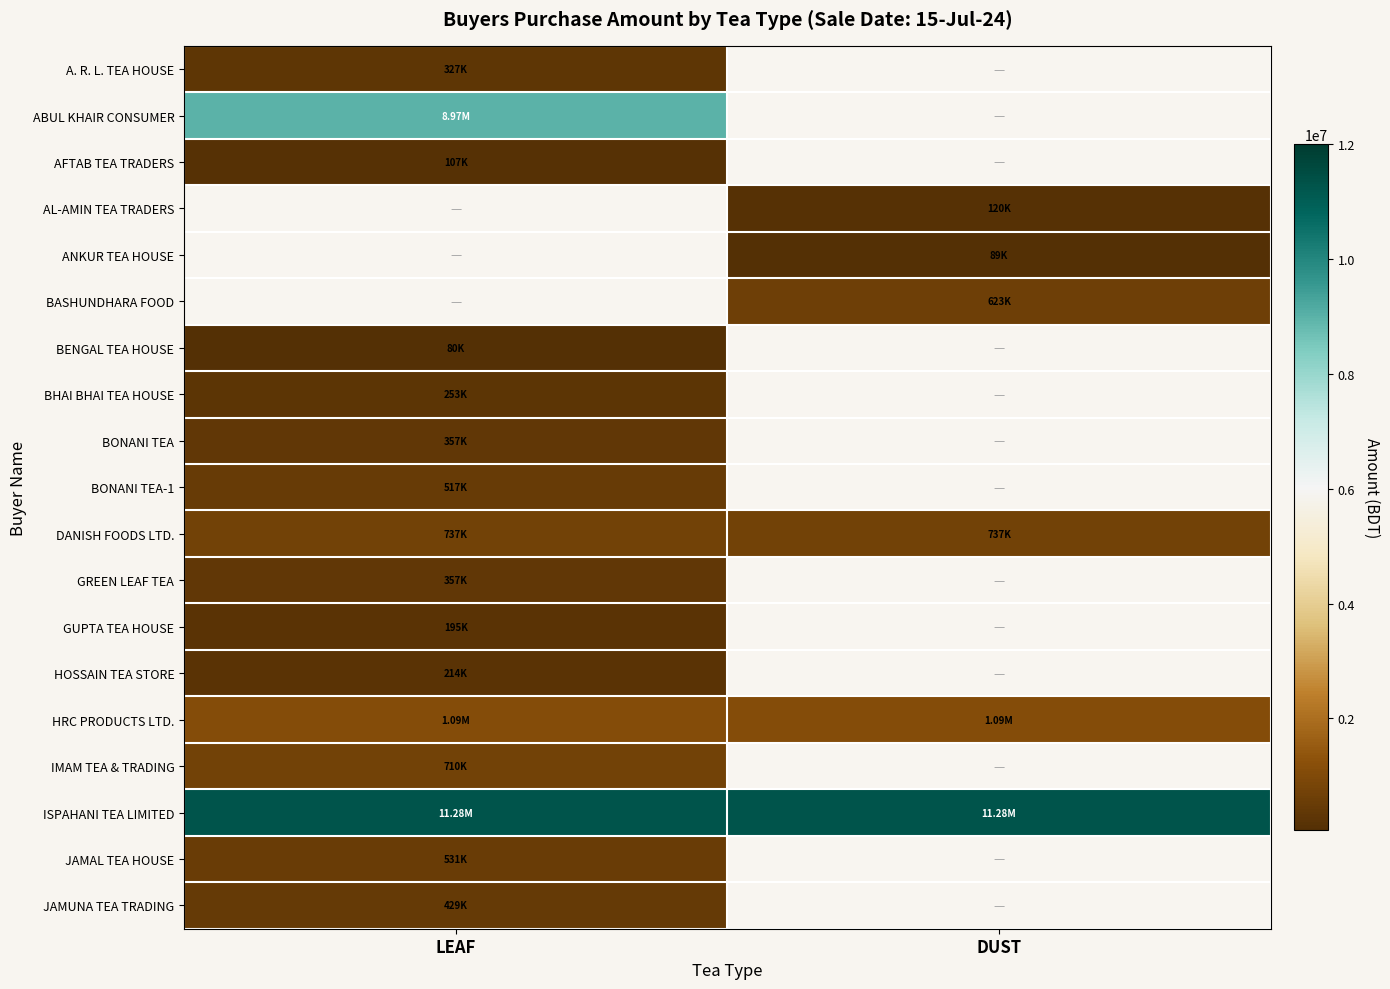

How many series are shown in this chart?

19